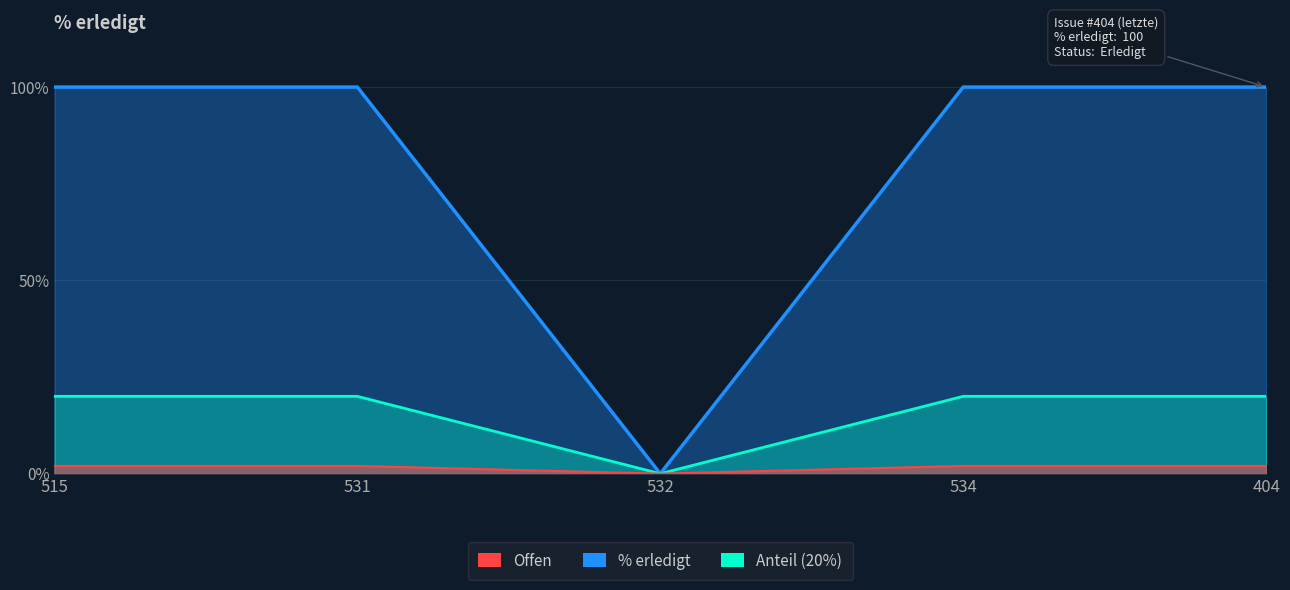

What is the greatest value displayed?

100